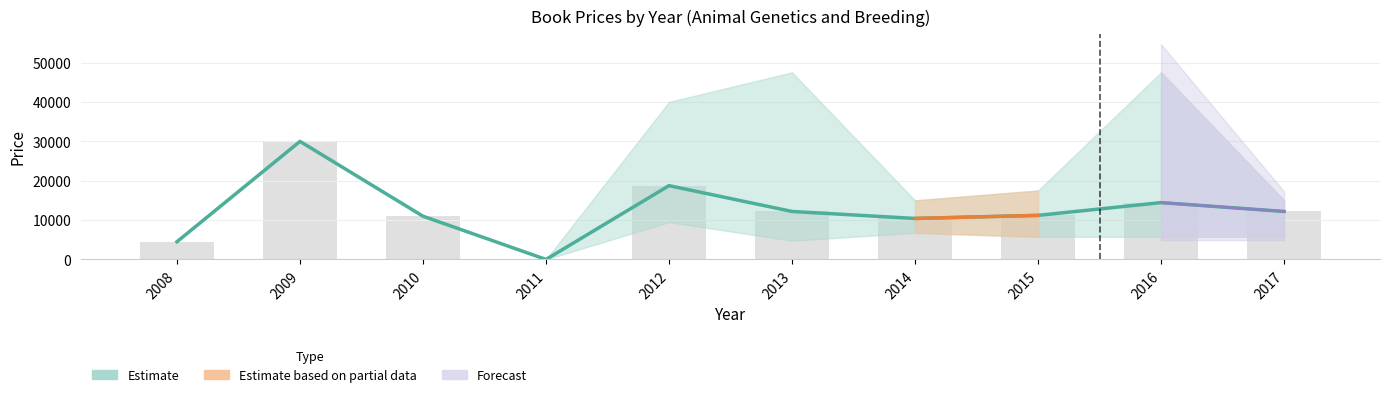

What is the value of the 3rd bar from the left?

10975